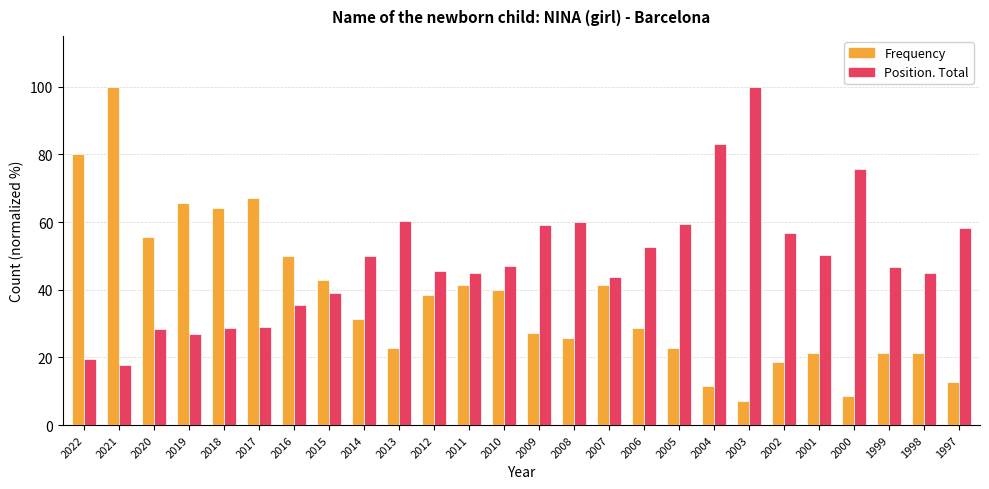

Which series has the widest spread of values?

Frequency